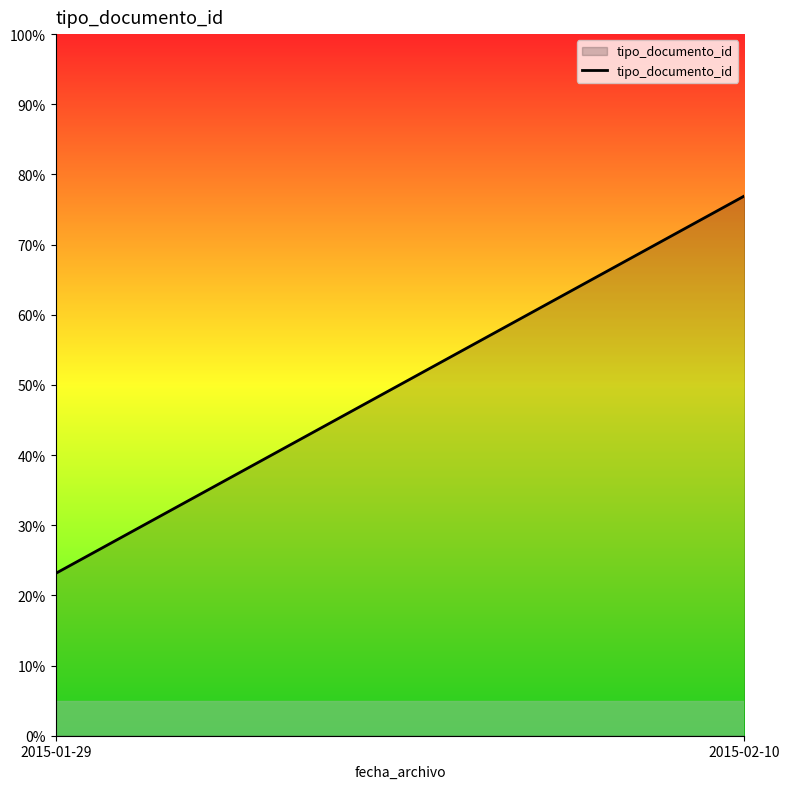

What is the change in value from 2015-01-29 to 2015-02-10?

+53.8